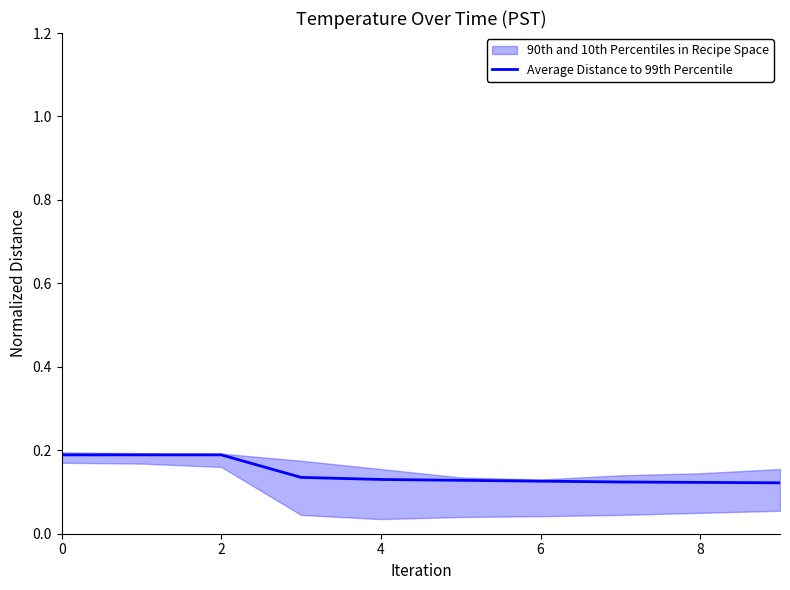

True or false: the data shows 0.1 at 2.

False